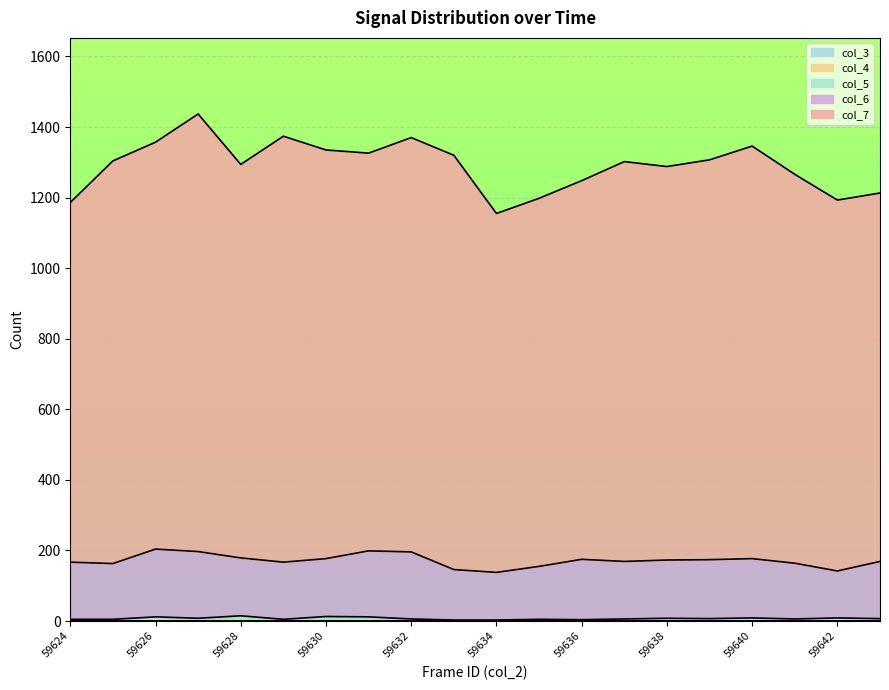

Reading left to right, what are all the values shown in this chart?

col_3: 0	0	0	0	0	0	0	0	0	0	0	0	0	0	0	0	0	0	0	0
col_4: 0	0	0	0	0	0	0	0	0	0	0	0	0	0	0	0	0	0	0	0
col_5: 5	5	12	8	15	5	13	12	6	3	3	5	4	6	8	7	9	6	9	7
col_6: 162	158	192	189	164	162	164	187	190	143	135	150	171	163	165	167	168	158	133	162
col_7: 1019	1141	1153	1240	1115	1207	1158	1127	1174	1174	1017	1043	1073	1133	1115	1133	1169	1102	1051	1044